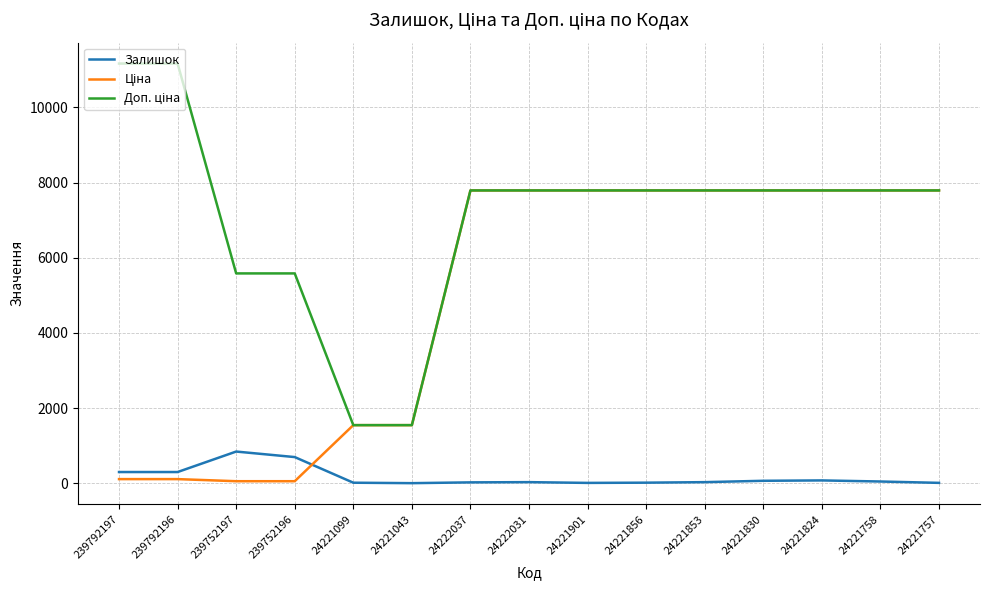

Does the chart have visible grid lines?

Yes